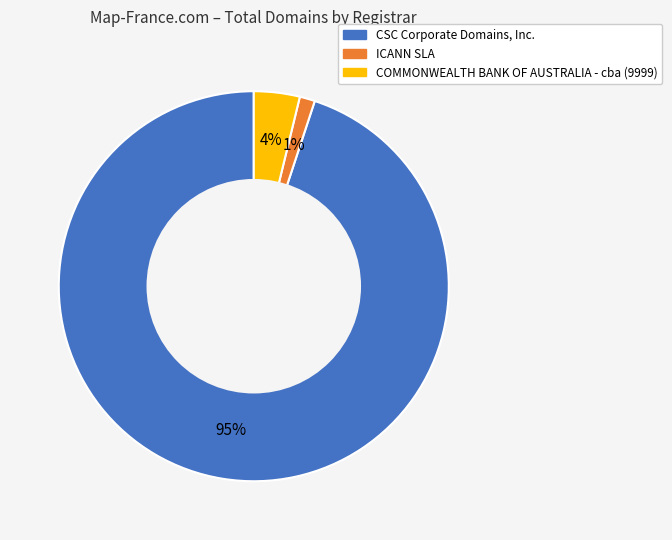

To the nearest percent, what is the difference between the largest and smallest slice percentages?

94%